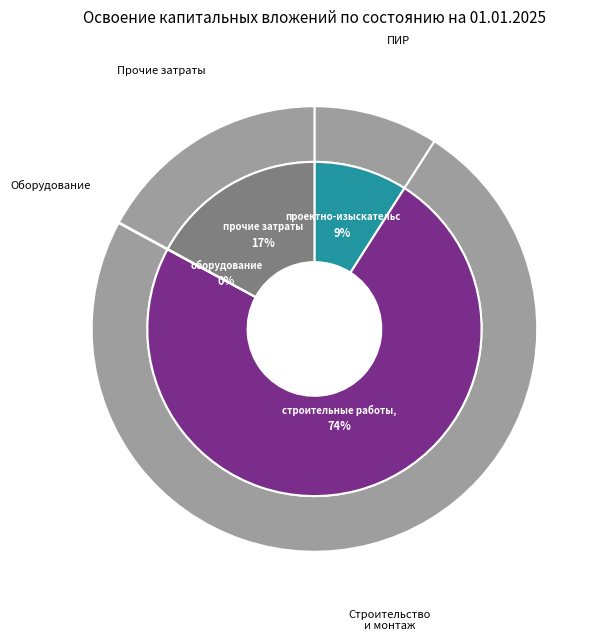

To the nearest percent, what is the difference between the largest and smallest slice percentages?

74%